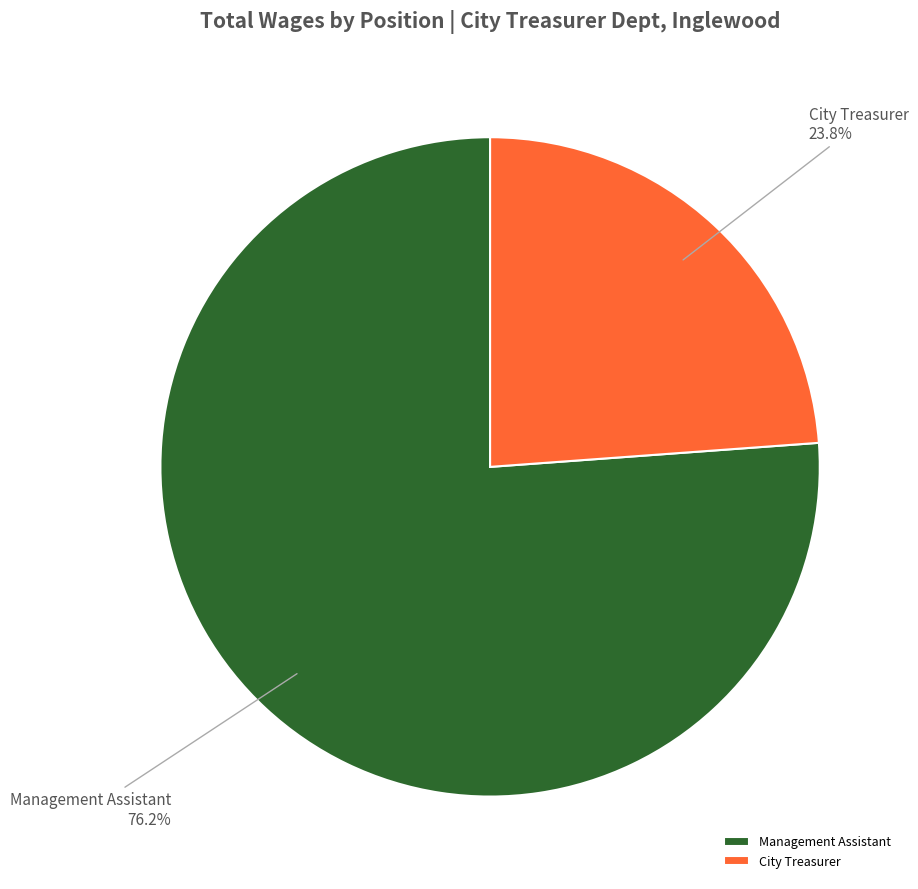

Is it true that City Treasurer is 38% of the pie?

False